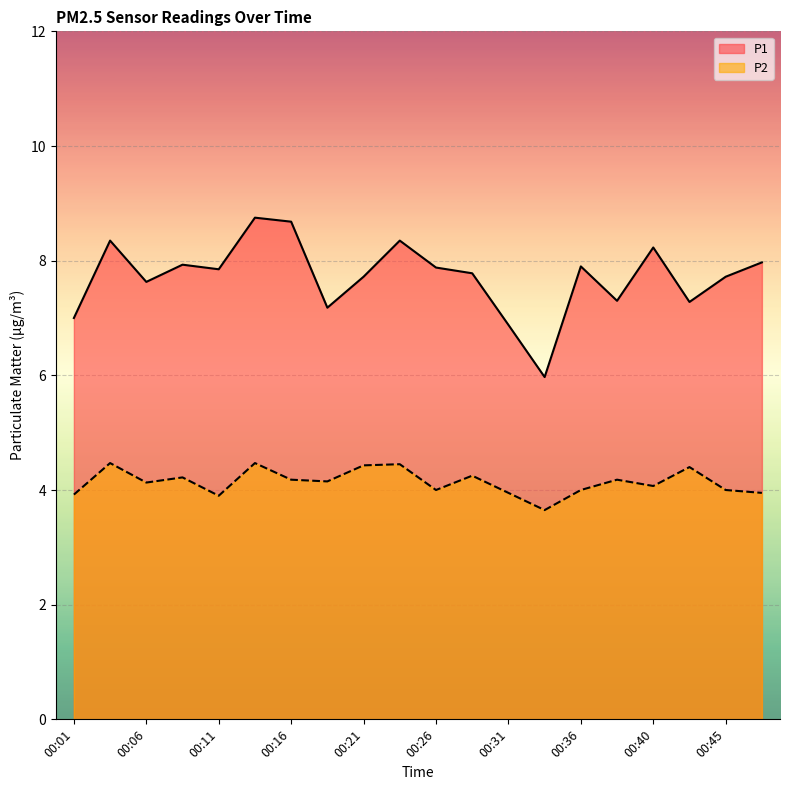

Reading left to right, what are all the values shown in this chart?

P1: 00:01=7.0	00:03=8.3	00:06=7.6	00:08=7.9	00:11=7.8	00:13=8.8	00:16=8.7	00:18=7.2	00:21=7.7	00:23=8.3	00:26=7.9	00:28=7.8	00:31=6.9	00:33=6.0	00:36=7.9	00:38=7.3	00:40=8.2	00:43=7.3	00:45=7.7	00:48=8.0
P2: 00:01=3.9	00:03=4.5	00:06=4.1	00:08=4.2	00:11=3.9	00:13=4.5	00:16=4.2	00:18=4.2	00:21=4.4	00:23=4.5	00:26=4.0	00:28=4.2	00:31=4.0	00:33=3.6	00:36=4.0	00:38=4.2	00:40=4.1	00:43=4.4	00:45=4.0	00:48=4.0